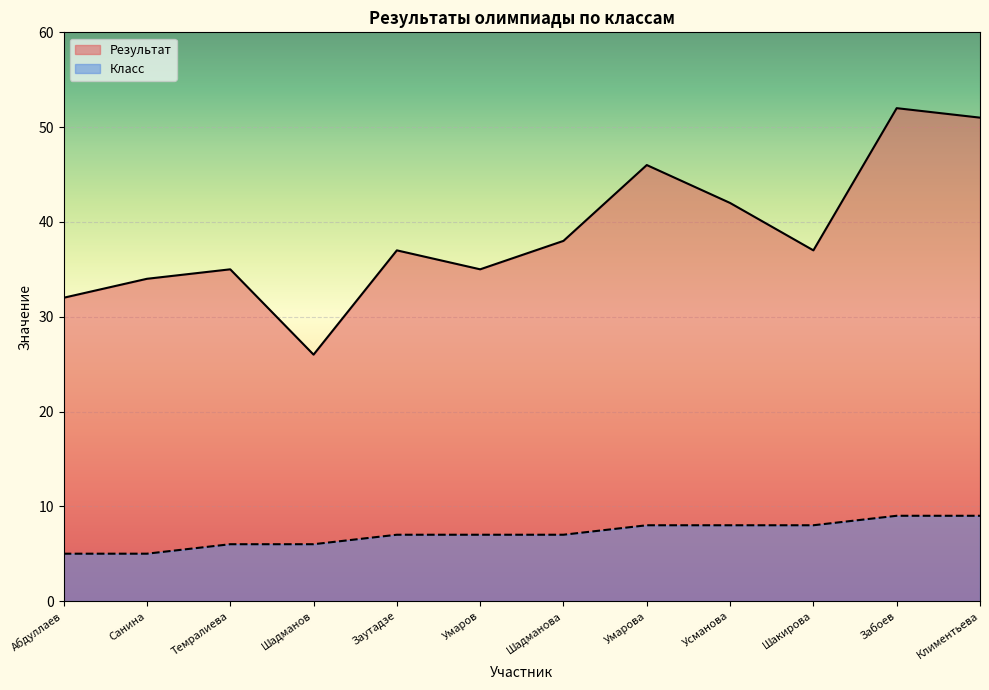

What is the difference between the maximum and minimum values in the Класс series?

4